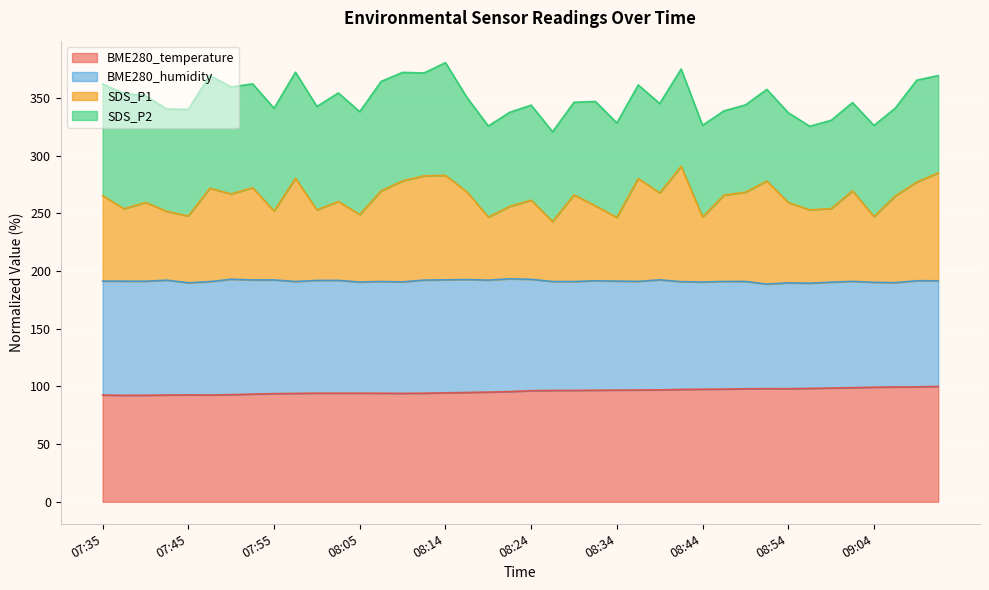

What is the difference between the second highest and minimum values in the BME280_temperature series?

7.3